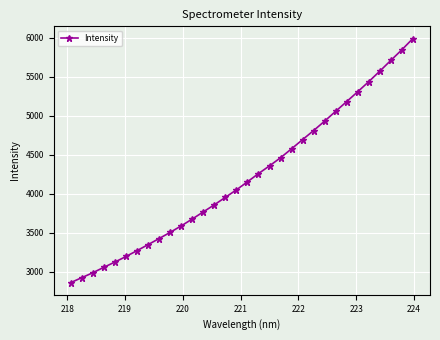

True or false: the data has more than 2 interior local peaks.

False